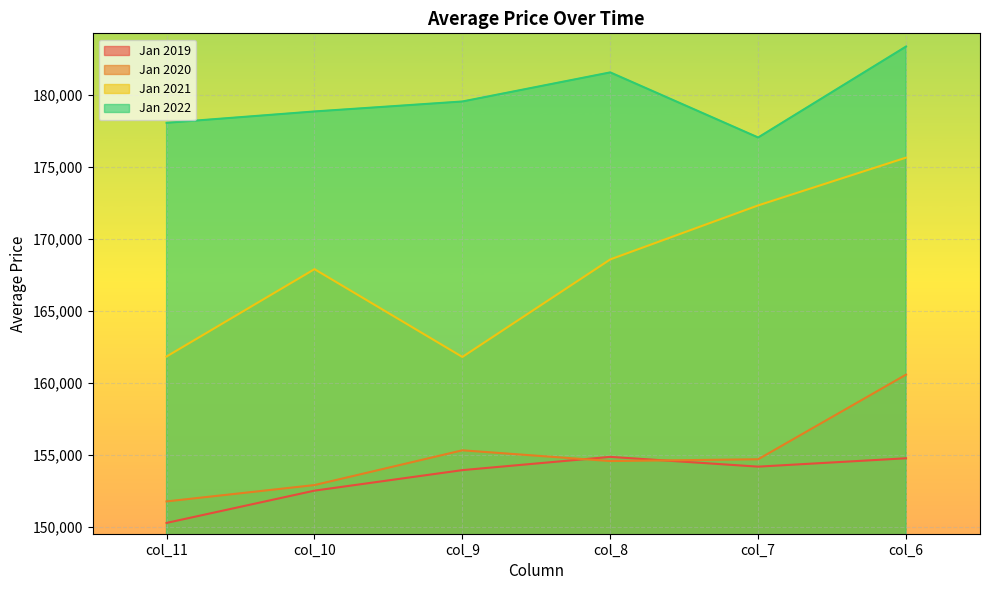

At which category does the chart reach its minimum across all series?

col_11